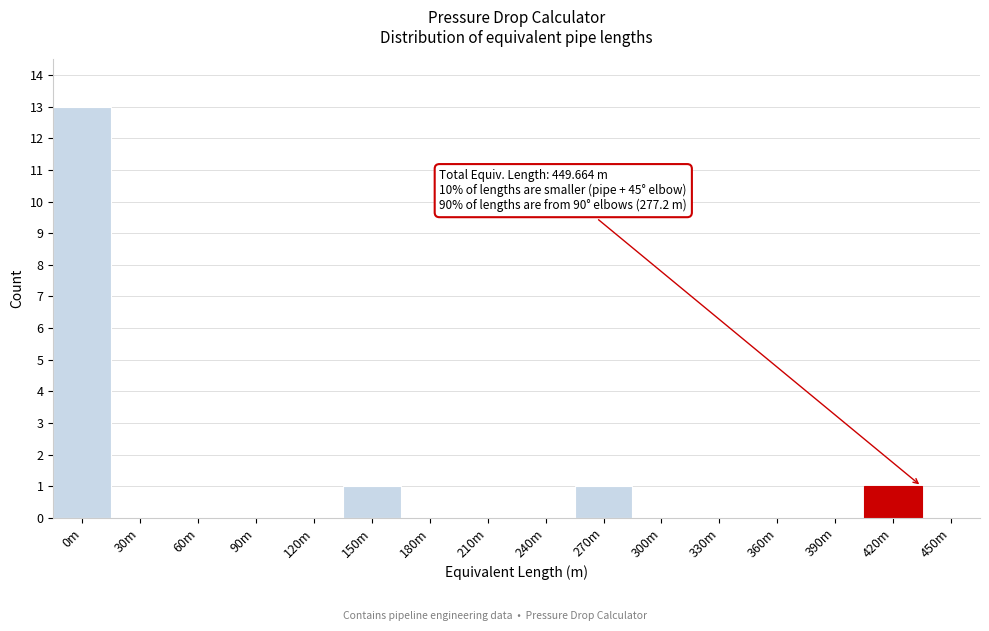

Reading right to left, transcribe all the data shown in this chart.

450m=0	420m=1	390m=0	360m=0	330m=0	300m=0	270m=1	240m=0	210m=0	180m=0	150m=1	120m=0	90m=0	60m=0	30m=0	0m=13